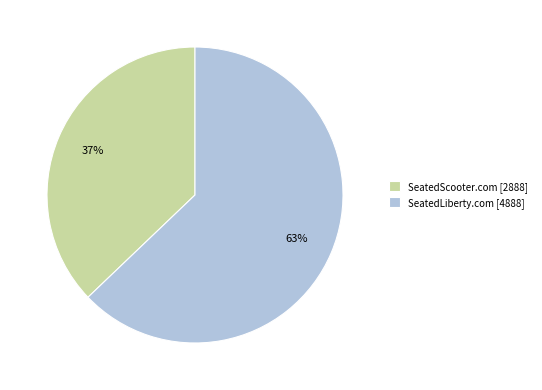

To the nearest percent, what is the combined percentage of SeatedLiberty.com and SeatedScooter.com?

100%